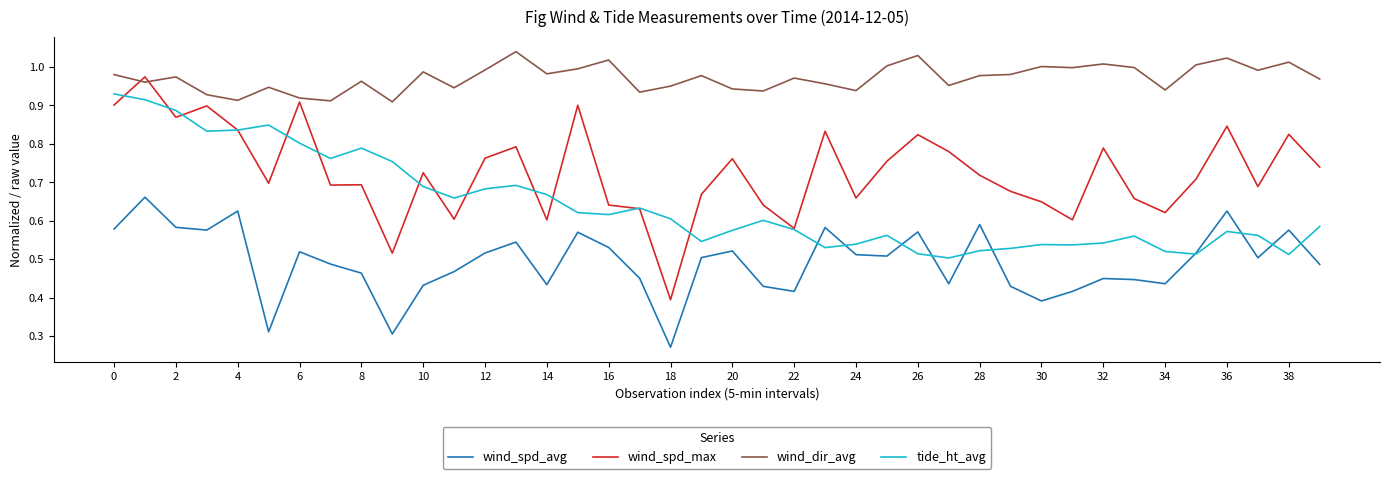

Which series has the largest total across all categories?

wind_dir_avg